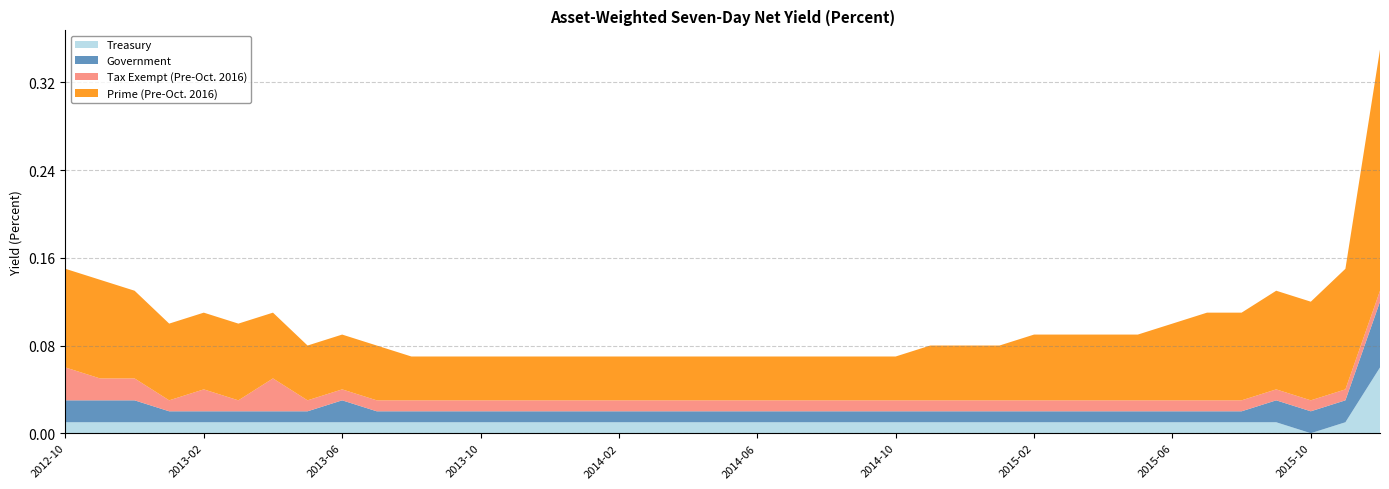

Reading right to left, list all the values displayed in this chart.

Treasury: 2015-12=0.1	2015-11=0.0	2015-10=0.0	2015-09=0.0	2015-08=0.0	2015-07=0.0	2015-06=0.0	2015-05=0.0	2015-04=0.0	2015-03=0.0	2015-02=0.0	2015-01=0.0	2014-12=0.0	2014-11=0.0	2014-10=0.0	2014-09=0.0	2014-08=0.0	2014-07=0.0	2014-06=0.0	2014-05=0.0	2014-04=0.0	2014-03=0.0	2014-02=0.0	2014-01=0.0	2013-12=0.0	2013-11=0.0	2013-10=0.0	2013-09=0.0	2013-08=0.0	2013-07=0.0	2013-06=0.0	2013-05=0.0	2013-04=0.0	2013-03=0.0	2013-02=0.0	2013-01=0.0	2012-12=0.0	2012-11=0.0	2012-10=0.0
Government: 2015-12=0.1	2015-11=0.0	2015-10=0.0	2015-09=0.0	2015-08=0.0	2015-07=0.0	2015-06=0.0	2015-05=0.0	2015-04=0.0	2015-03=0.0	2015-02=0.0	2015-01=0.0	2014-12=0.0	2014-11=0.0	2014-10=0.0	2014-09=0.0	2014-08=0.0	2014-07=0.0	2014-06=0.0	2014-05=0.0	2014-04=0.0	2014-03=0.0	2014-02=0.0	2014-01=0.0	2013-12=0.0	2013-11=0.0	2013-10=0.0	2013-09=0.0	2013-08=0.0	2013-07=0.0	2013-06=0.0	2013-05=0.0	2013-04=0.0	2013-03=0.0	2013-02=0.0	2013-01=0.0	2012-12=0.0	2012-11=0.0	2012-10=0.0
Tax Exempt (Pre-Oct. 2016): 2015-12=0.0	2015-11=0.0	2015-10=0.0	2015-09=0.0	2015-08=0.0	2015-07=0.0	2015-06=0.0	2015-05=0.0	2015-04=0.0	2015-03=0.0	2015-02=0.0	2015-01=0.0	2014-12=0.0	2014-11=0.0	2014-10=0.0	2014-09=0.0	2014-08=0.0	2014-07=0.0	2014-06=0.0	2014-05=0.0	2014-04=0.0	2014-03=0.0	2014-02=0.0	2014-01=0.0	2013-12=0.0	2013-11=0.0	2013-10=0.0	2013-09=0.0	2013-08=0.0	2013-07=0.0	2013-06=0.0	2013-05=0.0	2013-04=0.0	2013-03=0.0	2013-02=0.0	2013-01=0.0	2012-12=0.0	2012-11=0.0	2012-10=0.0
Prime (Pre-Oct. 2016): 2015-12=0.2	2015-11=0.1	2015-10=0.1	2015-09=0.1	2015-08=0.1	2015-07=0.1	2015-06=0.1	2015-05=0.1	2015-04=0.1	2015-03=0.1	2015-02=0.1	2015-01=0.1	2014-12=0.1	2014-11=0.1	2014-10=0.0	2014-09=0.0	2014-08=0.0	2014-07=0.0	2014-06=0.0	2014-05=0.0	2014-04=0.0	2014-03=0.0	2014-02=0.0	2014-01=0.0	2013-12=0.0	2013-11=0.0	2013-10=0.0	2013-09=0.0	2013-08=0.0	2013-07=0.1	2013-06=0.1	2013-05=0.1	2013-04=0.1	2013-03=0.1	2013-02=0.1	2013-01=0.1	2012-12=0.1	2012-11=0.1	2012-10=0.1